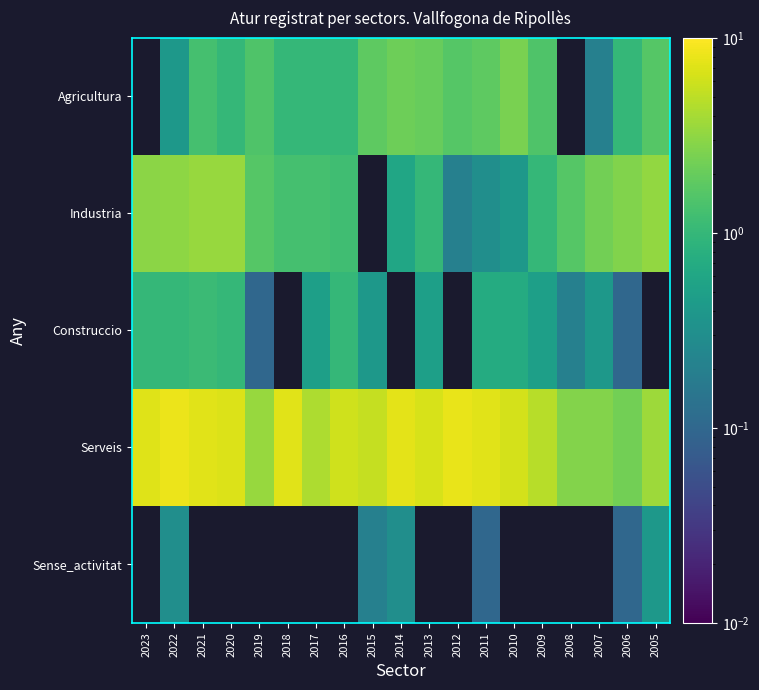

Which series has the largest total across all categories?

Serveis